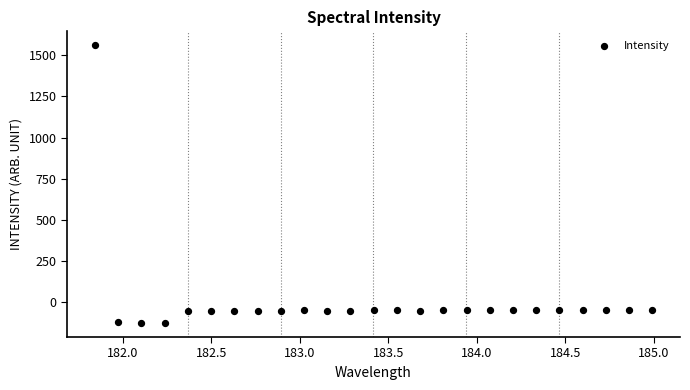

What is the range of Y values (max minus min)?

1690.2